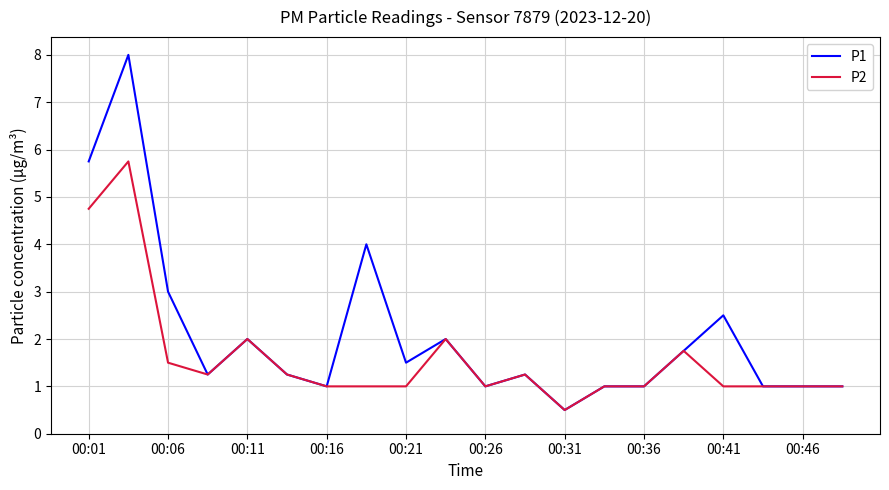

What is the maximum value shown in the chart?

8.0